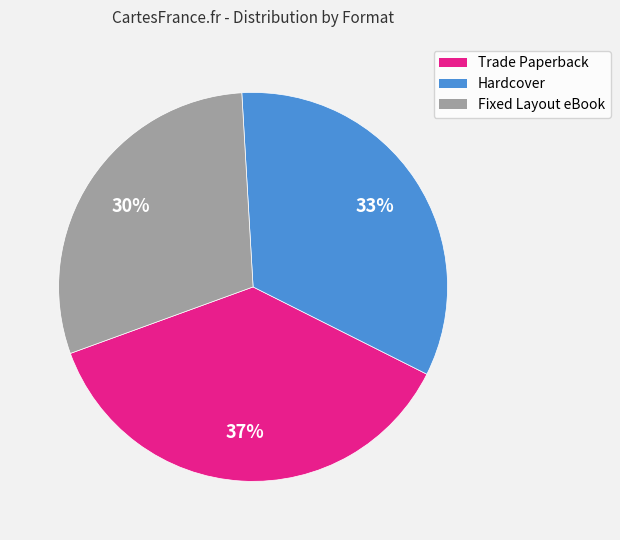

Which category has the biggest portion of the pie?

Trade Paperback